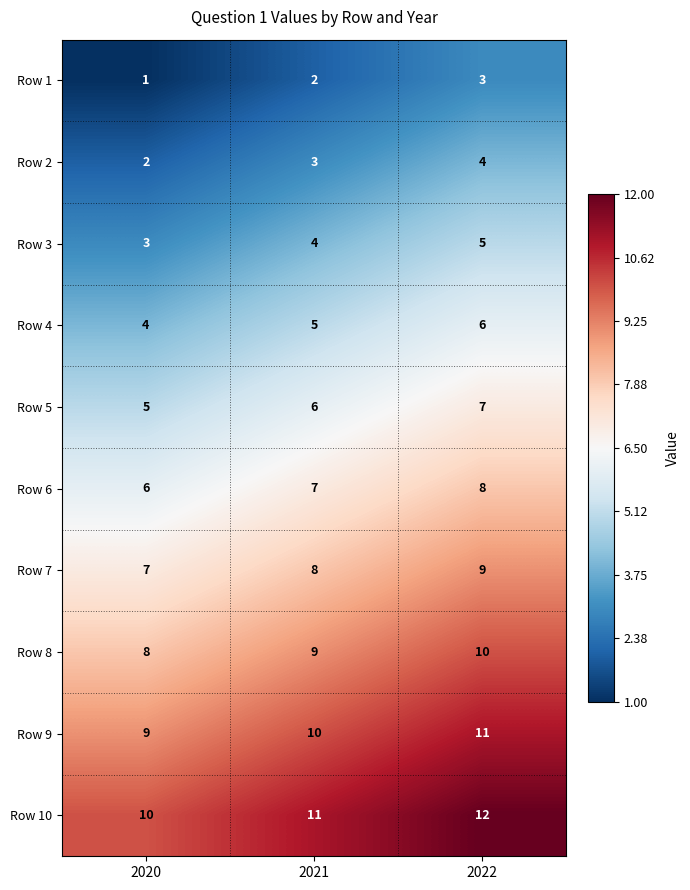

How many Row 8 values are between 8 and 10?

3